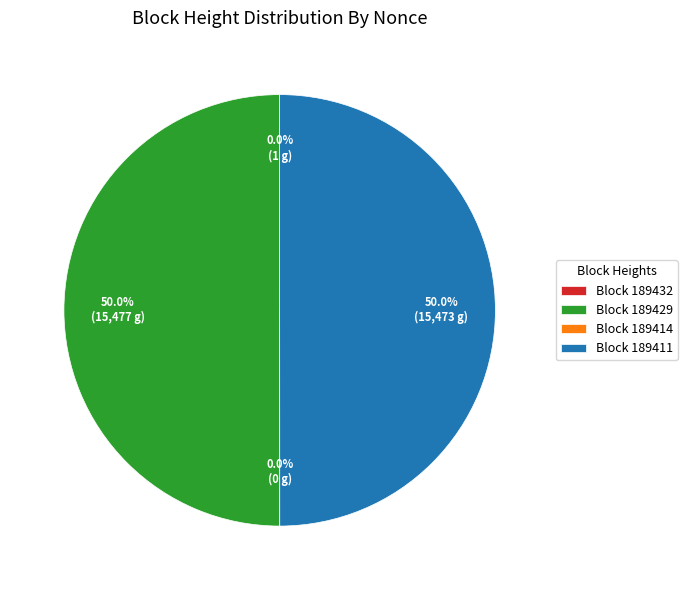

Count the number of slices in the pie.

4